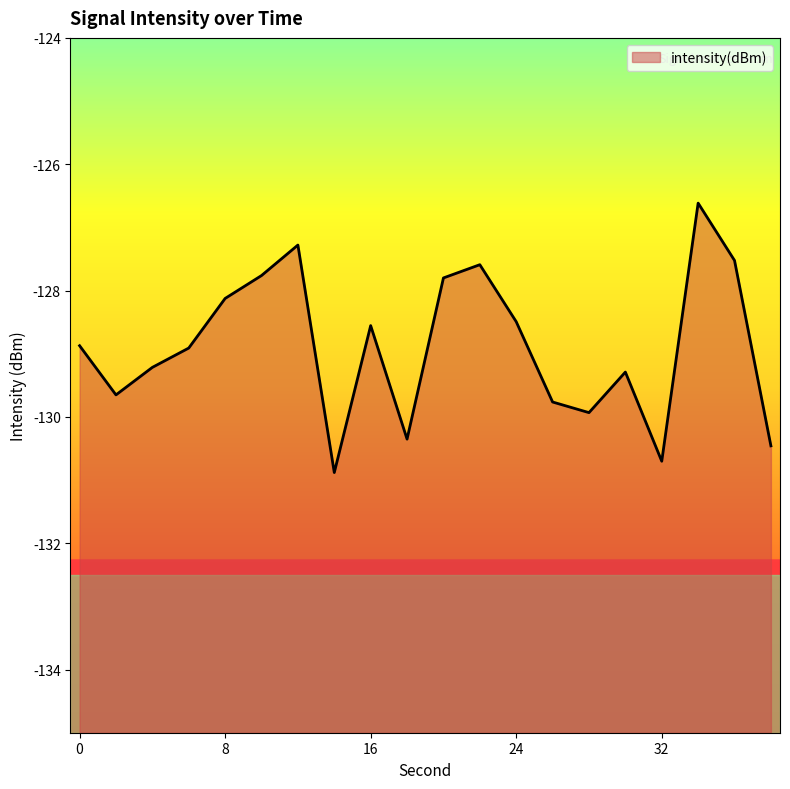

What is the difference between the maximum and minimum values?

4.3